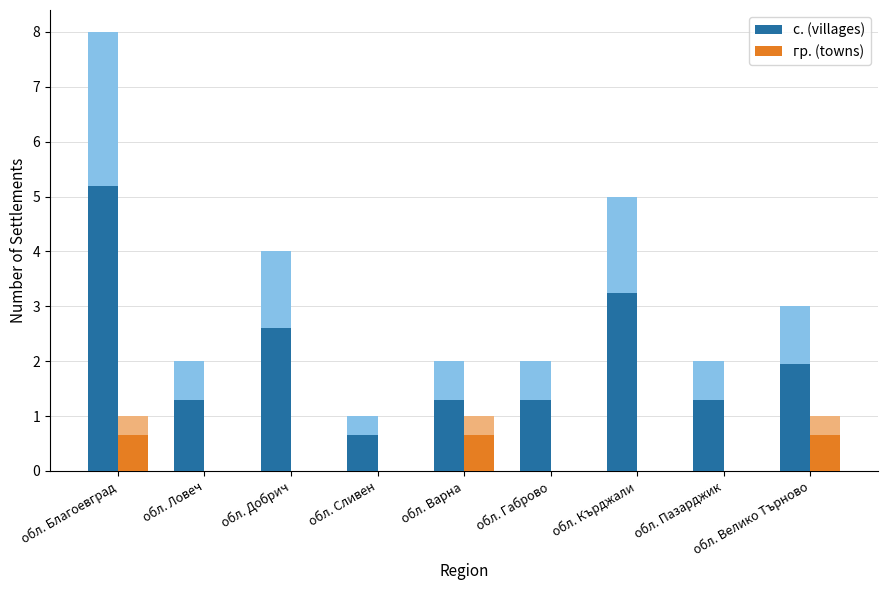

What is the total value across all series at обл. Ловеч?

1.3